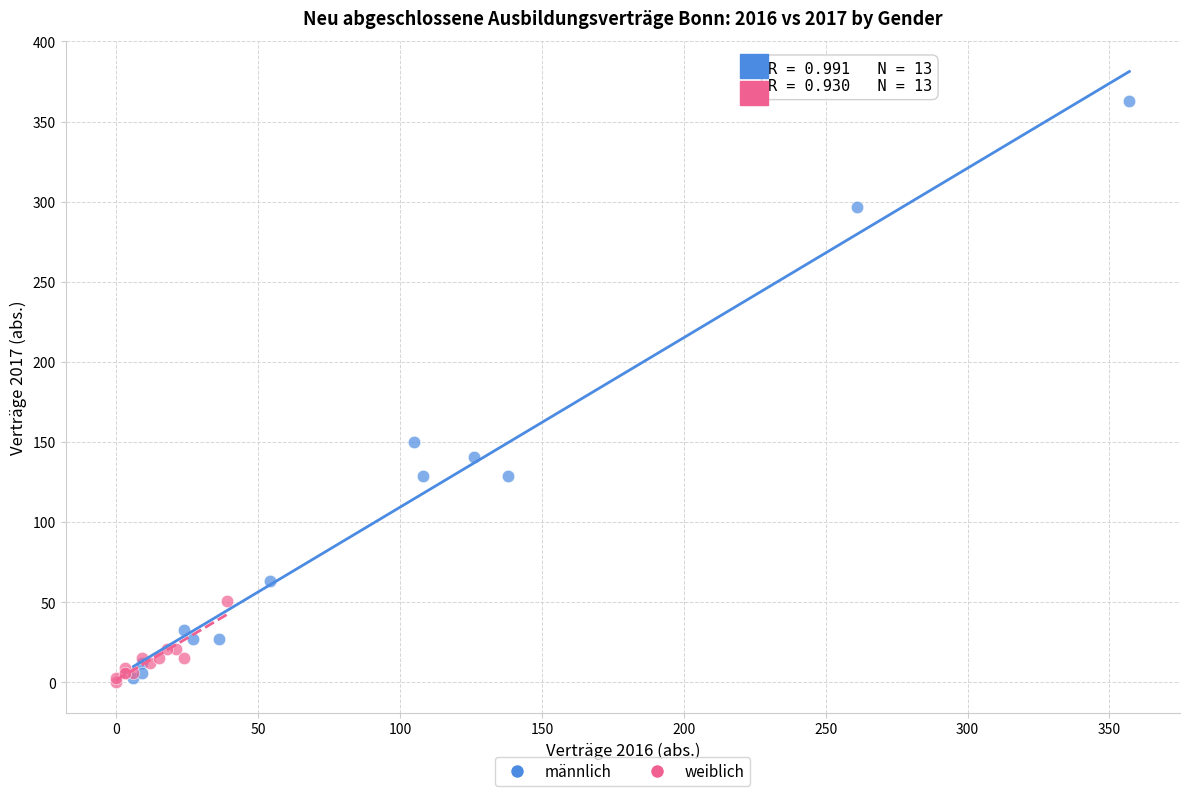

Which series has the largest Y range (max minus min)?

männlich